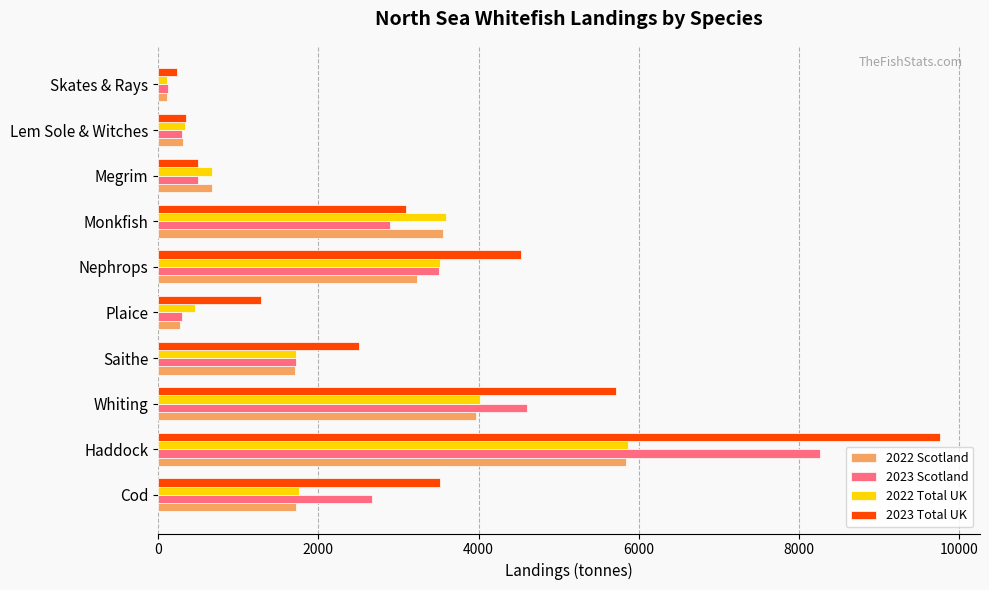

Which series has the widest spread of values?

2023 Total UK